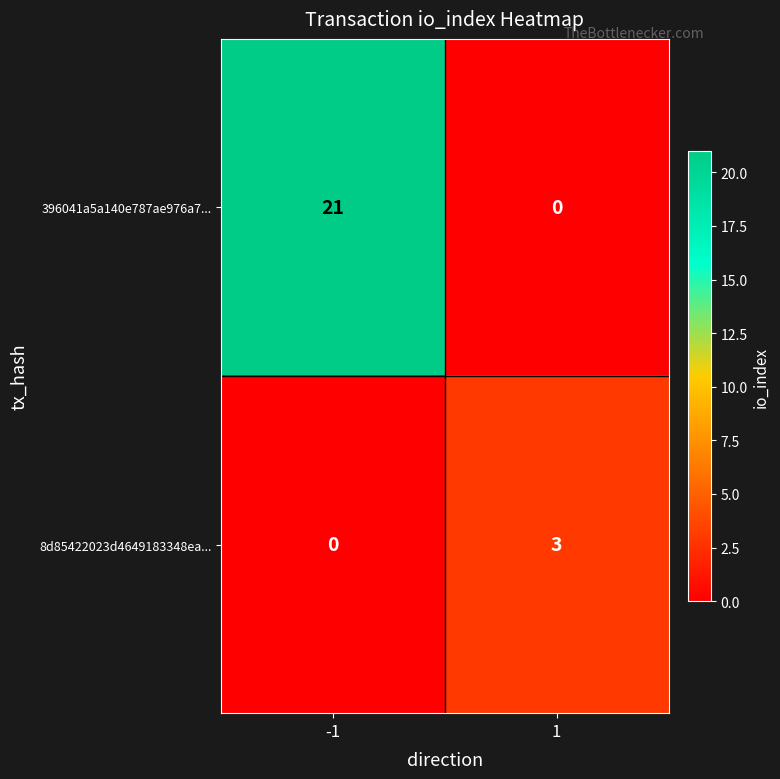

List the series in order of their peak value, lowest first.

8d85422023d4649183348ea..., 396041a5a140e787ae976a7...